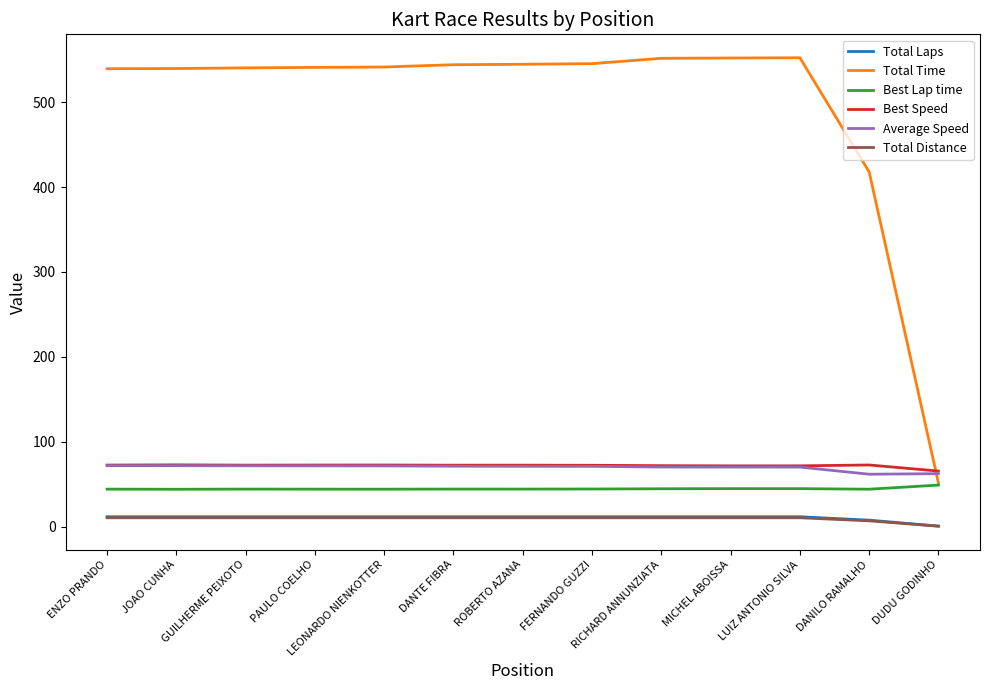

The value of Total Time at LEONARDO NIENKOTTER is 331.1. True or false?

False